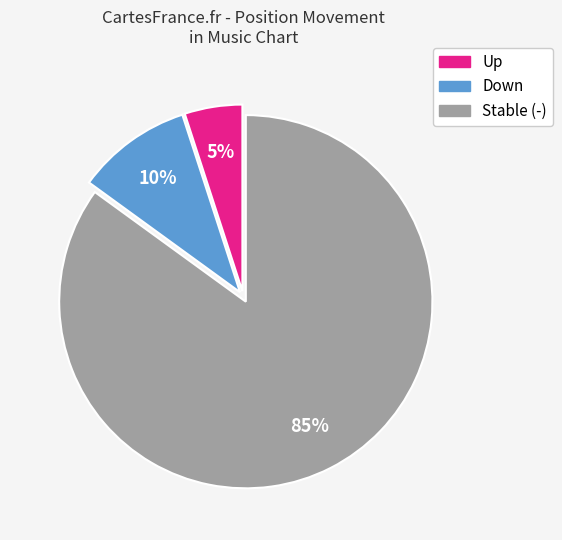

To the nearest percent, what is the average slice percentage?

33%